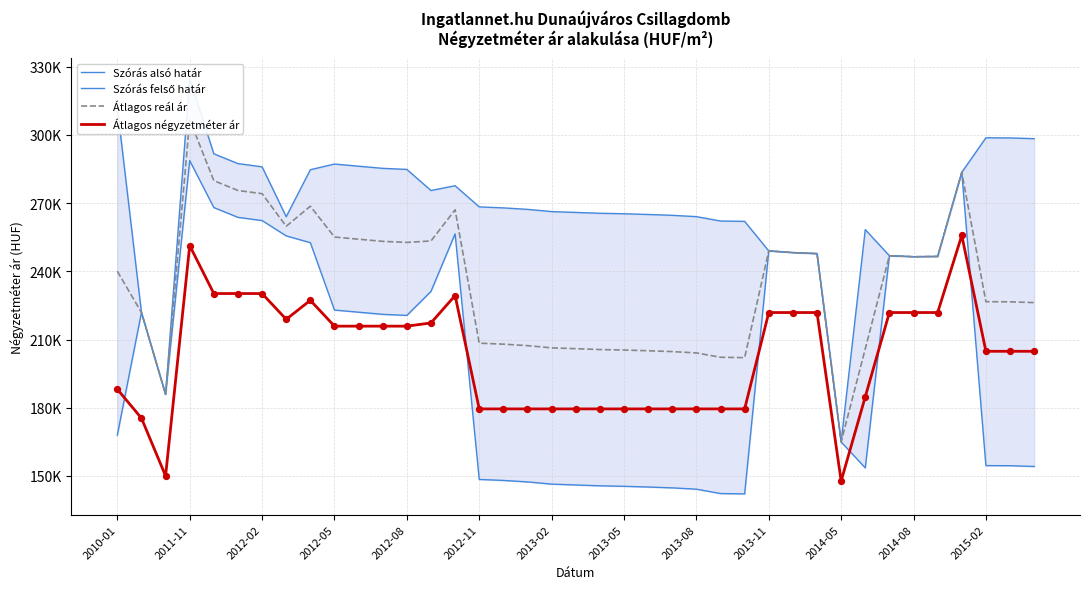

Which series contains the lowest Y value?

Szórás alsó határ